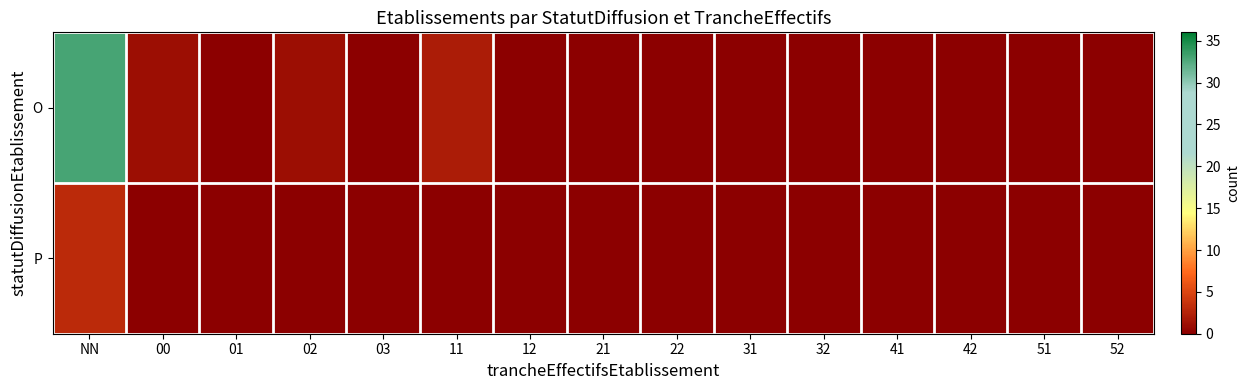

Which has a higher value, 02 or 12?

02